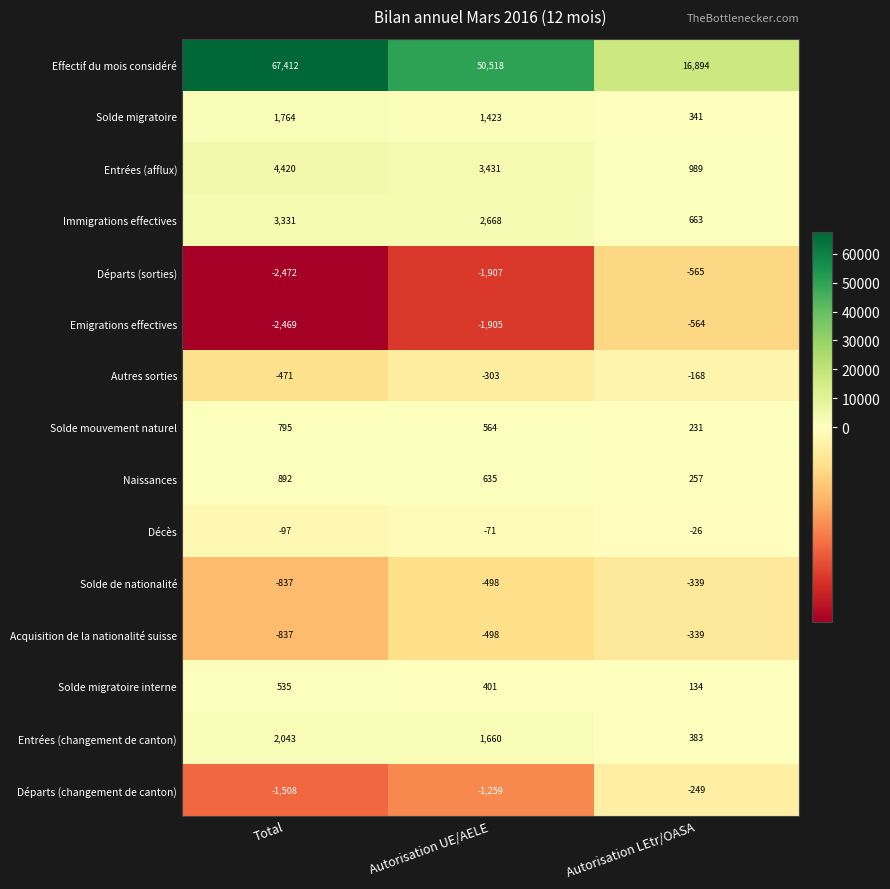

The value of Entrées (changement de canton) at Total is 2043. True or false?

True